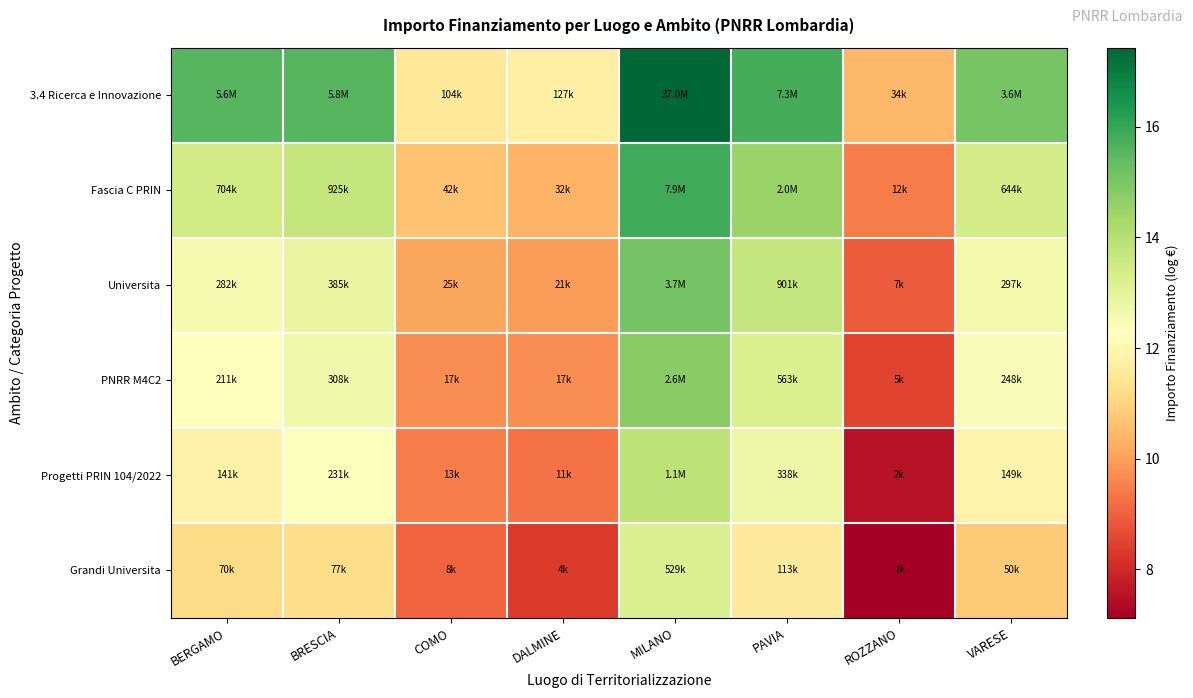

Reading left to right, transcribe all the data shown in this chart.

3.4 Ricerca e Innovazione: BERGAMO=15.5	BRESCIA=15.6	COMO=11.6	DALMINE=11.8	MILANO=17.4	PAVIA=15.8	ROZZANO=10.4	VARESE=15.1
Fascia C PRIN: BERGAMO=13.5	BRESCIA=13.7	COMO=10.6	DALMINE=10.4	MILANO=15.9	PAVIA=14.5	ROZZANO=9.4	VARESE=13.4
Universita: BERGAMO=12.5	BRESCIA=12.9	COMO=10.1	DALMINE=10.0	MILANO=15.1	PAVIA=13.7	ROZZANO=8.9	VARESE=12.6
PNRR M4C2: BERGAMO=12.3	BRESCIA=12.6	COMO=9.7	DALMINE=9.7	MILANO=14.8	PAVIA=13.2	ROZZANO=8.5	VARESE=12.4
Progetti PRIN 104/2022: BERGAMO=11.9	BRESCIA=12.4	COMO=9.4	DALMINE=9.3	MILANO=13.9	PAVIA=12.7	ROZZANO=7.5	VARESE=11.9
Grandi Universita: BERGAMO=11.2	BRESCIA=11.3	COMO=9.0	DALMINE=8.4	MILANO=13.2	PAVIA=11.6	ROZZANO=7.1	VARESE=10.8